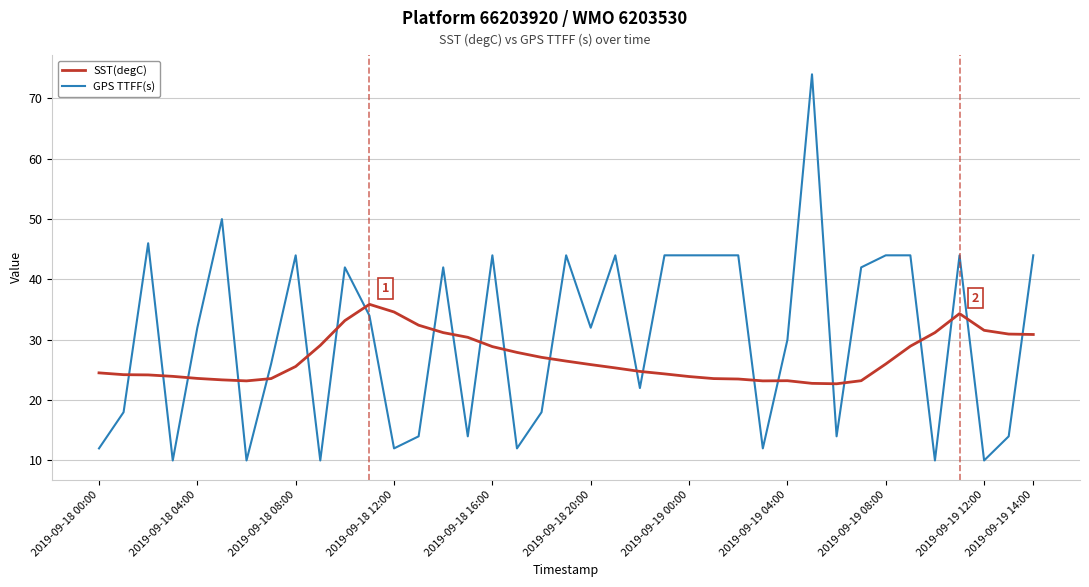

What are all the series names shown in the legend?

SST(degC), GPS TTFF(s)